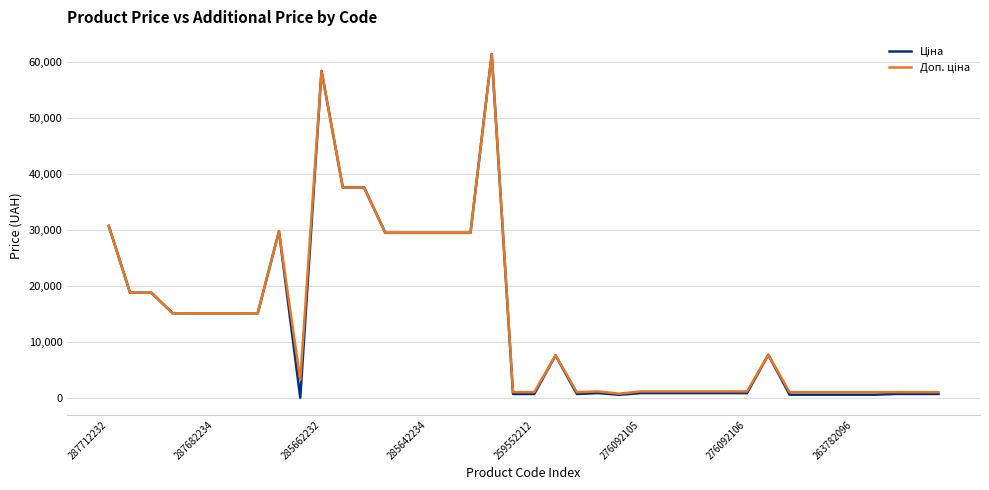

What is the greatest value displayed?

61434.3